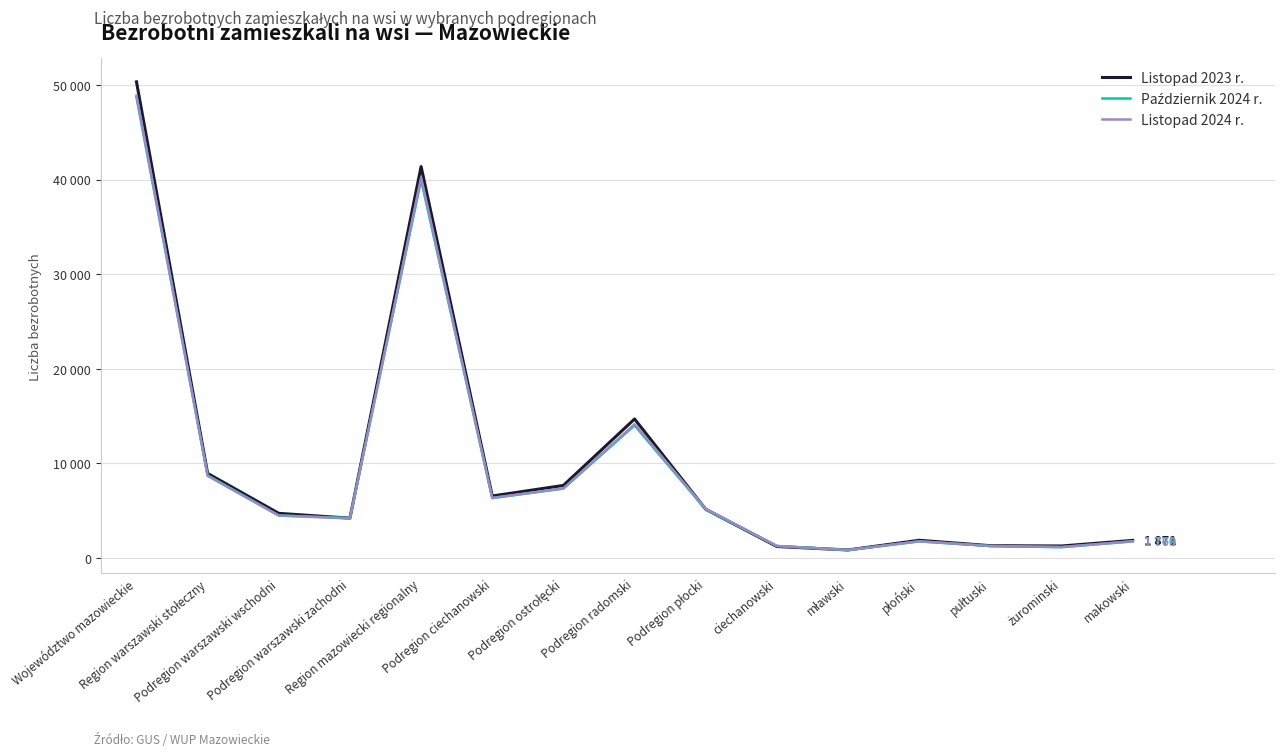

Where is Listopad 2024 r. nearest to the value 24869?

Podregion radomski